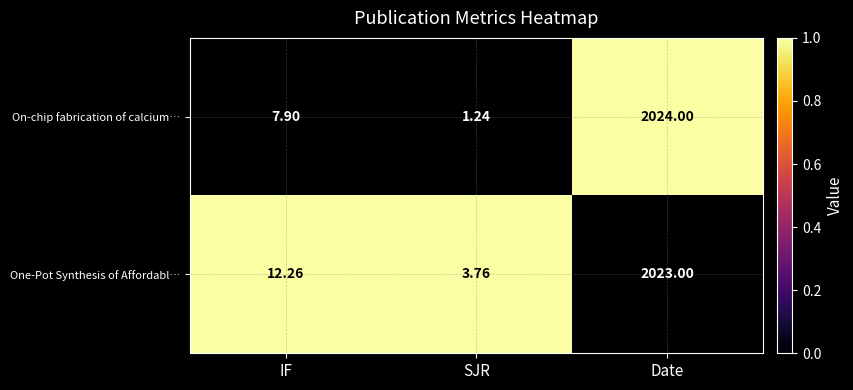

How many series are shown in this chart?

2